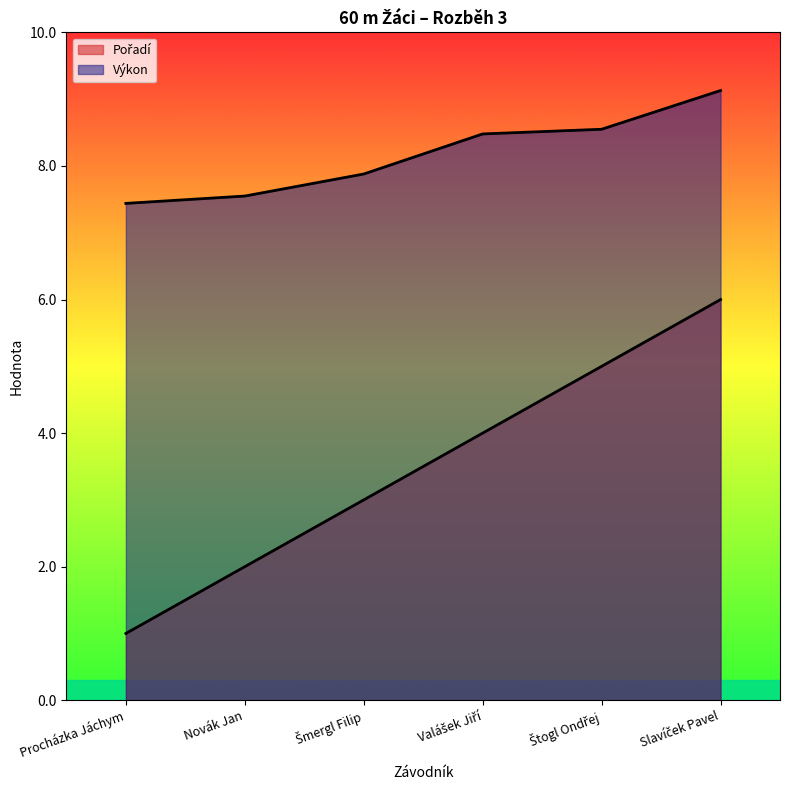

At Slavíček Pavel, list the series in order from smallest to largest.

Pořadí, Výkon